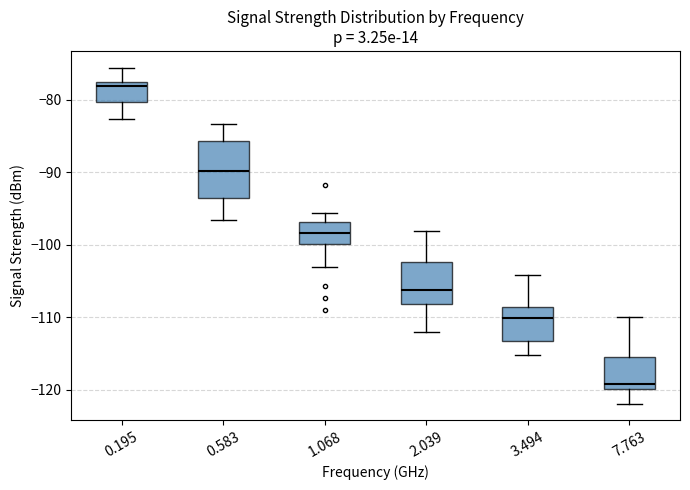

Reading left to right, transcribe this box plot: for each box, give where its median line is, the range the box spans, and where its two whiskers end, as read against the y-axis. The values are not printed on the chart, so give them approximately, as read against the axis.

0.195: median -78, box -80 to -77, whiskers -83 to -76
0.583: median -90, box -94 to -86, whiskers -97 to -83
1.068: median -98, box -100 to -97, whiskers -103 to -96
2.039: median -106, box -108 to -102, whiskers -112 to -98
3.494: median -110, box -113 to -109, whiskers -115 to -104
7.763: median -119, box -120 to -115, whiskers -122 to -110